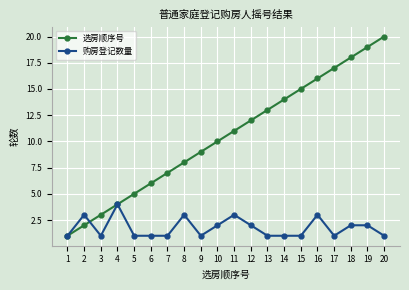

What is the lowest value of the 选房顺序号 series?

1